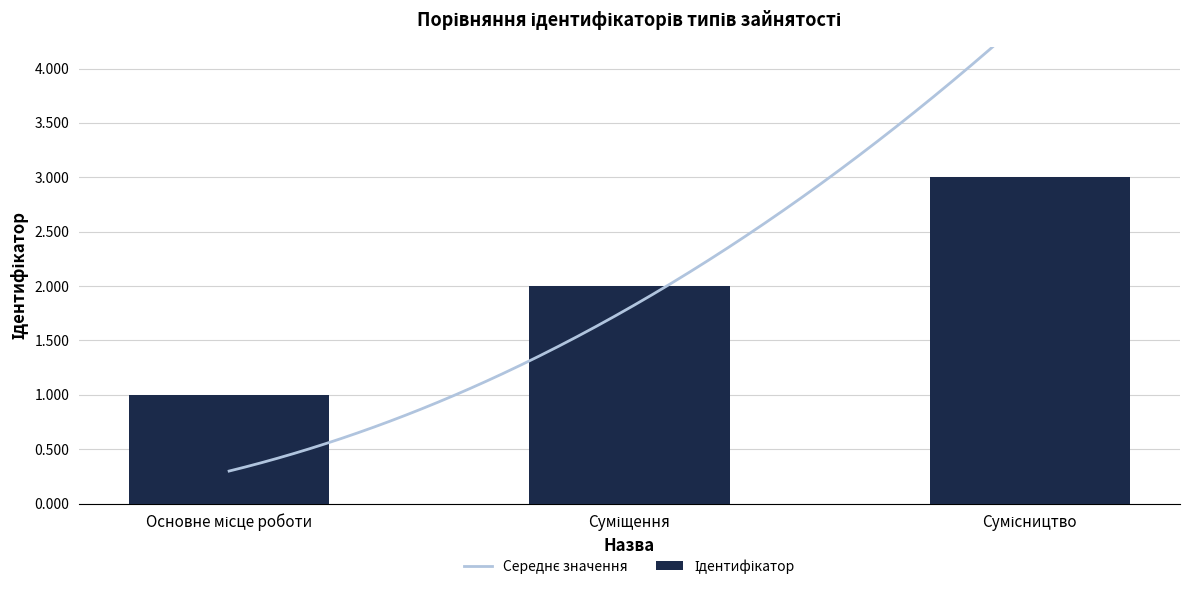

How many values are between 1 and 3?

3